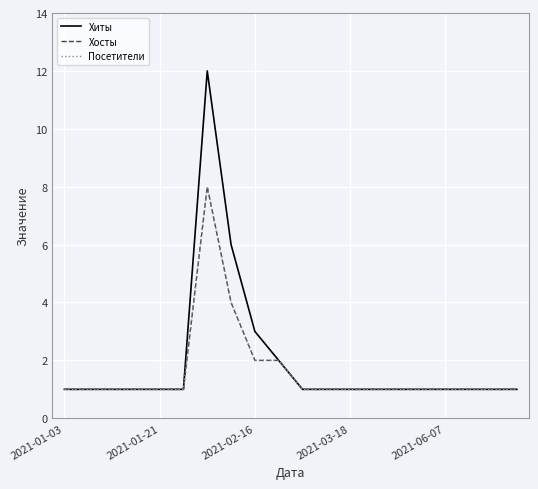

What is the difference between the second highest and minimum values in the Хосты series?

3